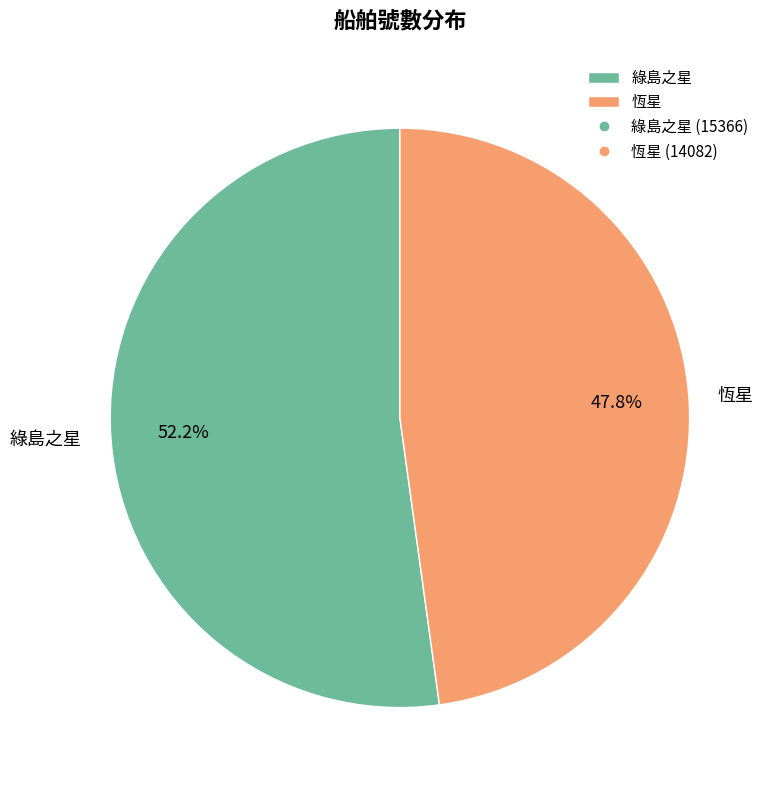

Which slice is the smallest?

恆星